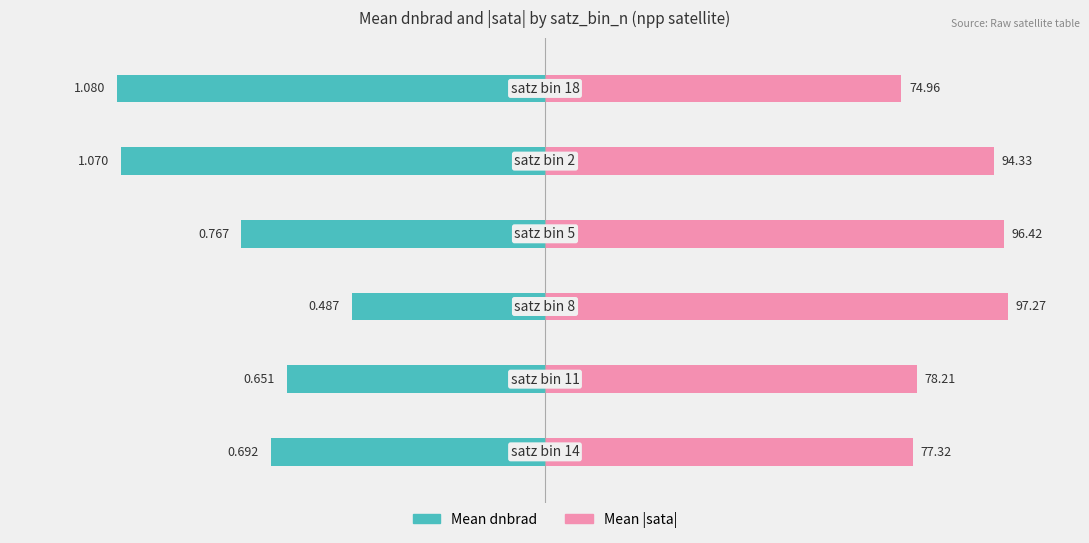

Between 4 and 5, which series saw the biggest shift?

Mean |sata|